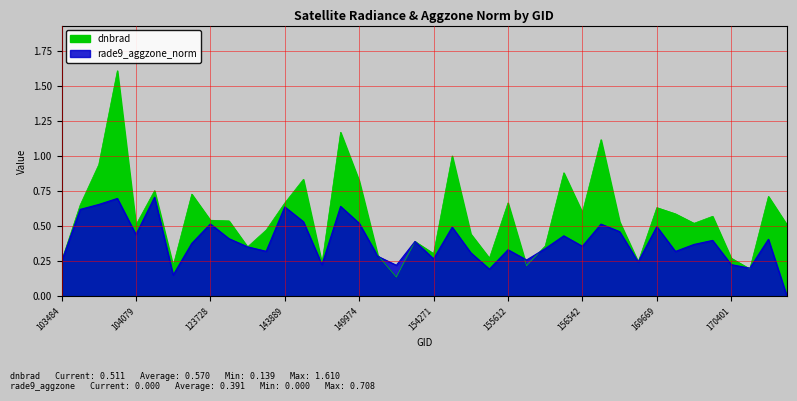

How many times do dnbrad and rade9_aggzone_norm cross each other?

6